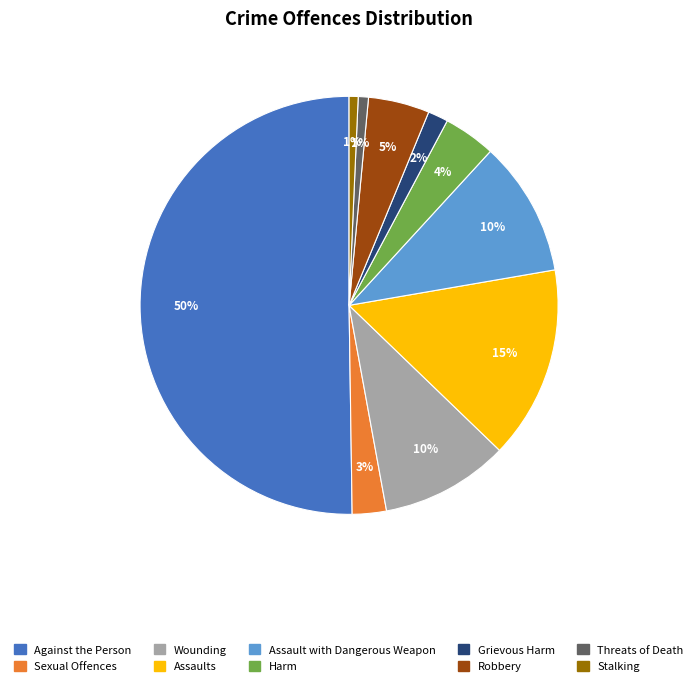

Which slice is the largest?

Against the Person